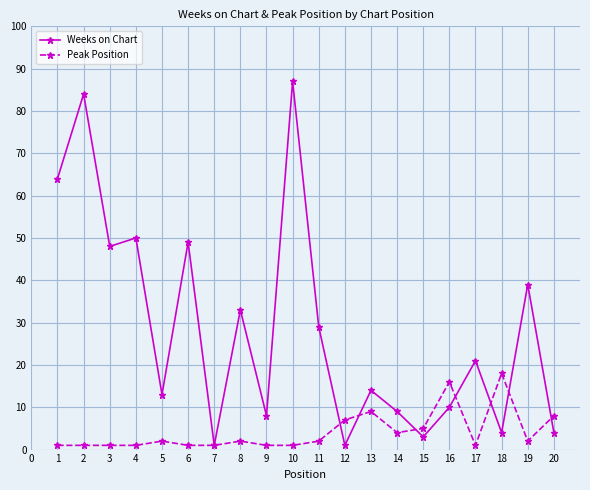

Between 5 and 15, which series saw the biggest shift?

Weeks on Chart